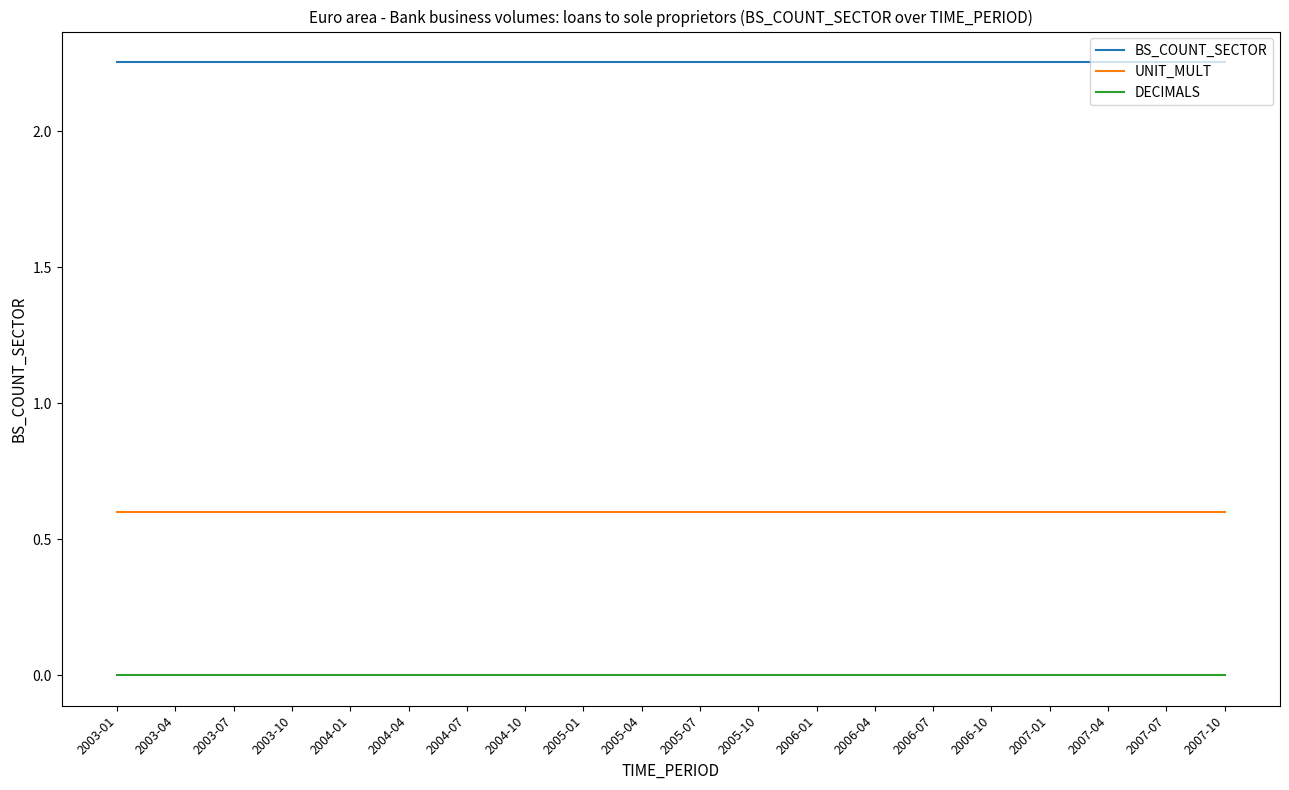

What is the total value across all series at 2004-04?

2.9